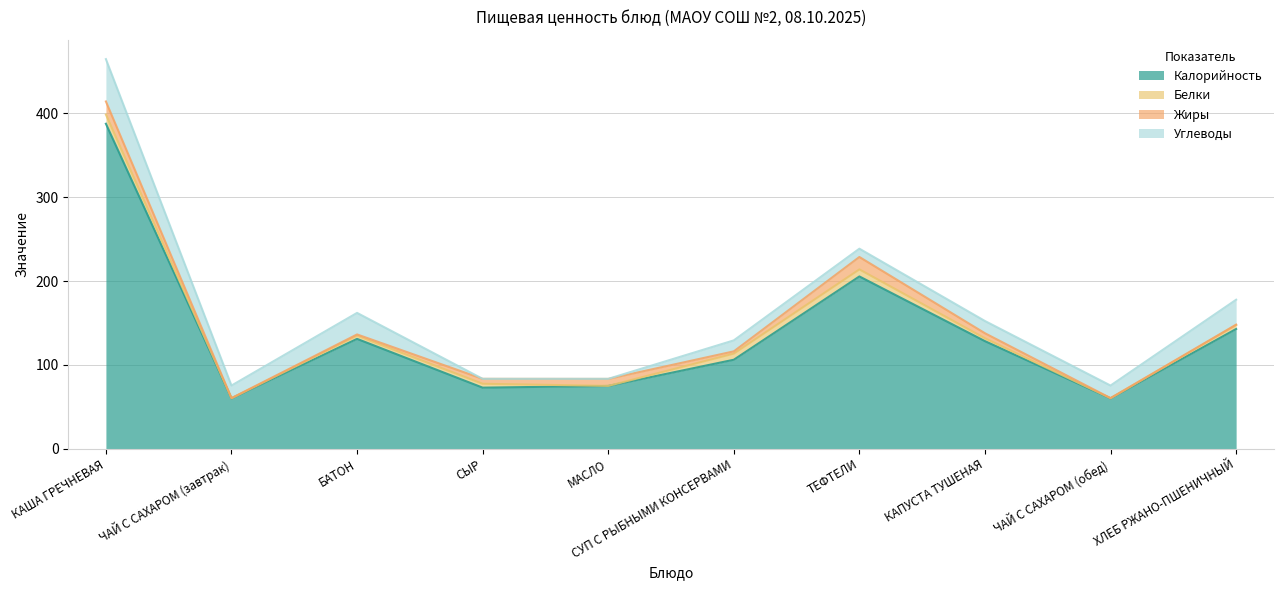

Reading left to right, what are all the values shown in this chart?

Калорийность: 387.7	60.0	131.0	72.8	74.8	106.1	205.5	128.3	60.0	142.8
Белки: 11.0	0.2	3.8	4.6	0.1	7.3	8.4	3.4	0.2	4.6
Жиры: 15.6	0.1	1.5	5.9	8.3	2.7	14.8	6.0	0.1	0.6
Углеводы: 50.5	15.0	25.7	0.0	0.1	13.1	9.9	14.6	15.0	29.7